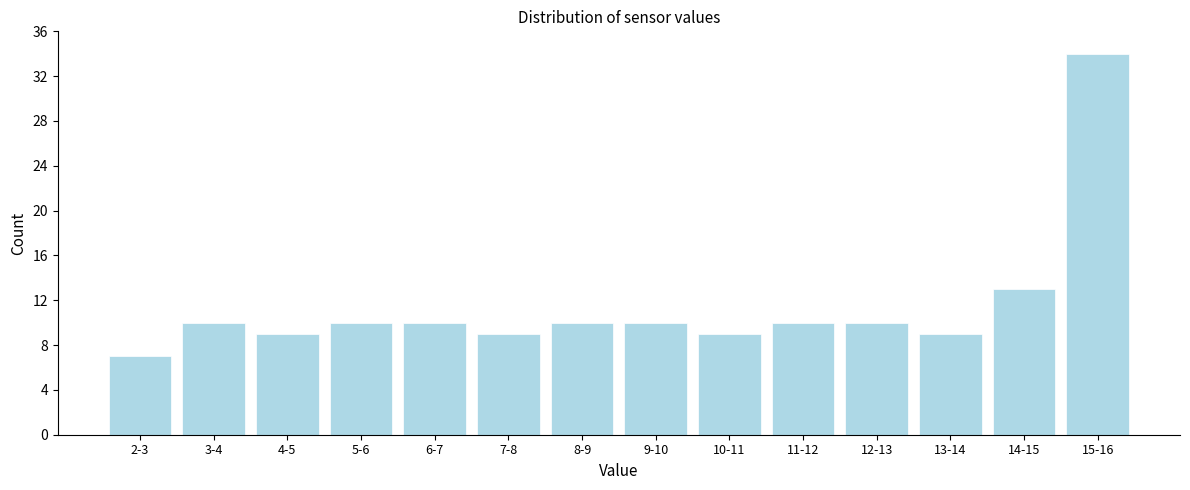

Reading left to right, transcribe all the data shown in this chart.

2-3=7	3-4=10	4-5=9	5-6=10	6-7=10	7-8=9	8-9=10	9-10=10	10-11=9	11-12=10	12-13=10	13-14=9	14-15=13	15-16=34